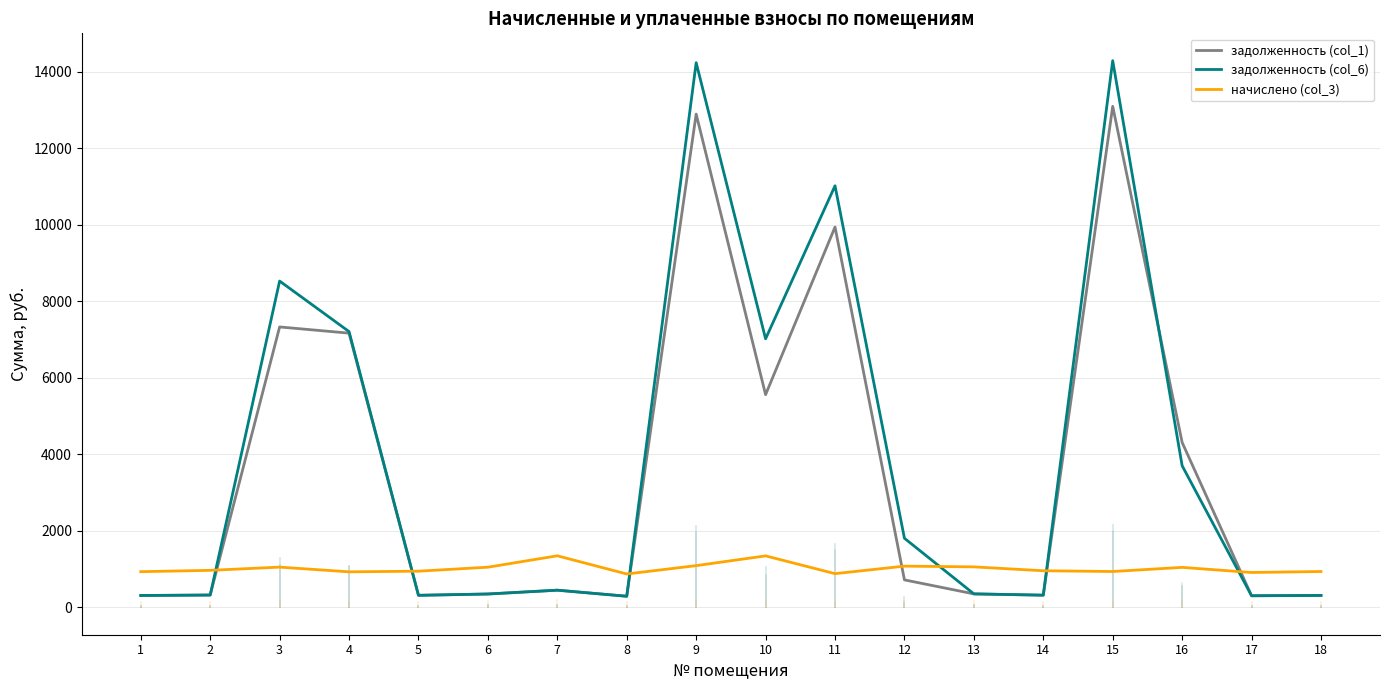

Rank the series at 16 from highest to lowest value.

задолженность (col_1), задолженность (col_6), начислено (col_3)